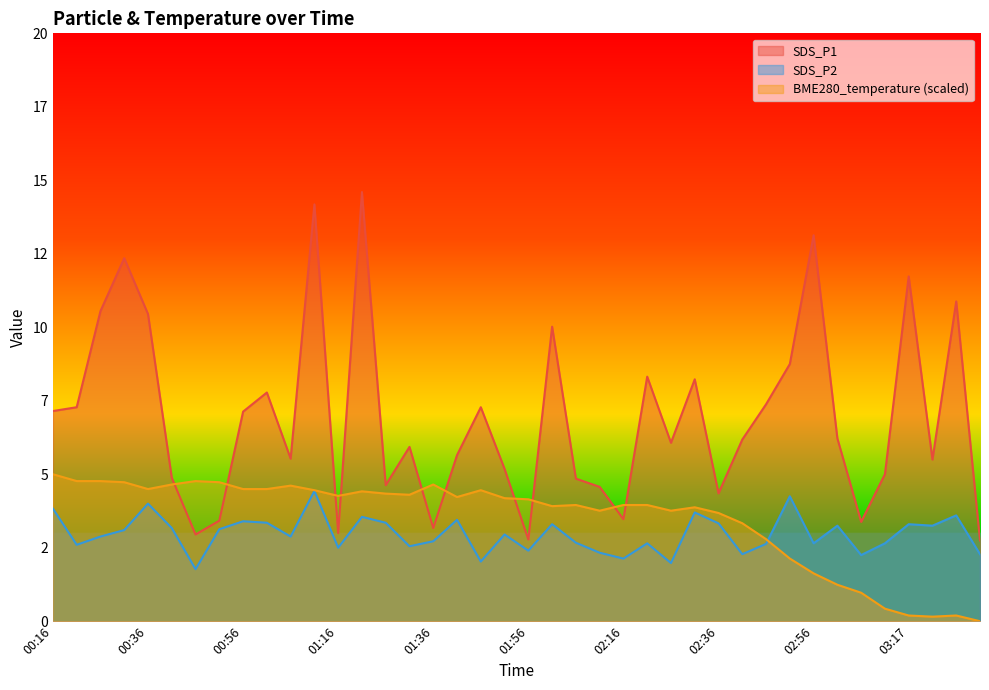

Reading left to right, what are all the values shown in this chart?

SDS_P1: 7.2	7.3	10.6	12.3	10.4	4.9	3.0	3.4	7.1	7.8	5.5	14.2	3.0	14.6	4.6	5.9	3.2	5.7	7.3	5.2	2.8	10.0	4.8	4.6	3.5	8.3	6.1	8.2	4.3	6.2	7.4	8.8	13.1	6.2	3.4	5.0	11.7	5.5	10.9	2.8
SDS_P2: 3.8	2.6	2.9	3.1	4.0	3.2	1.8	3.1	3.4	3.4	2.9	4.4	2.5	3.5	3.4	2.5	2.7	3.5	2.0	3.0	2.4	3.3	2.7	2.3	2.1	2.6	2.0	3.7	3.3	2.3	2.6	4.2	2.6	3.2	2.2	2.6	3.3	3.2	3.6	2.3
BME280_temperature: 5.0	4.8	4.8	4.7	4.5	4.7	4.8	4.7	4.5	4.5	4.6	4.5	4.3	4.4	4.3	4.3	4.7	4.2	4.5	4.2	4.1	3.9	4.0	3.8	4.0	4.0	3.8	3.9	3.7	3.3	2.8	2.1	1.6	1.2	1.0	0.4	0.2	0.2	0.2	0.0